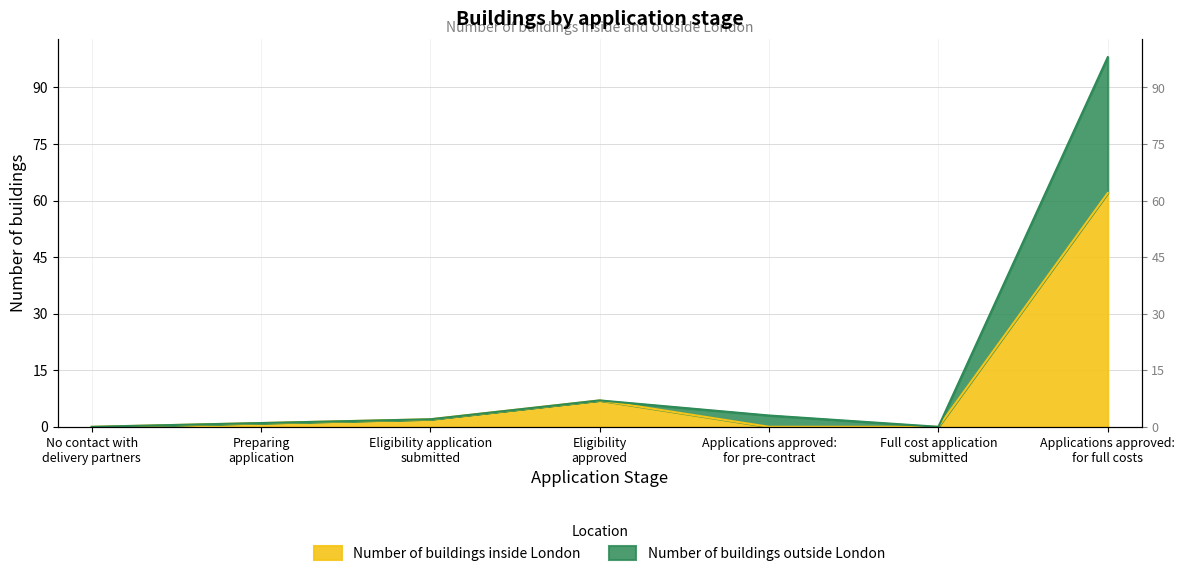

At how many categories does at least one series exceed 41?

1